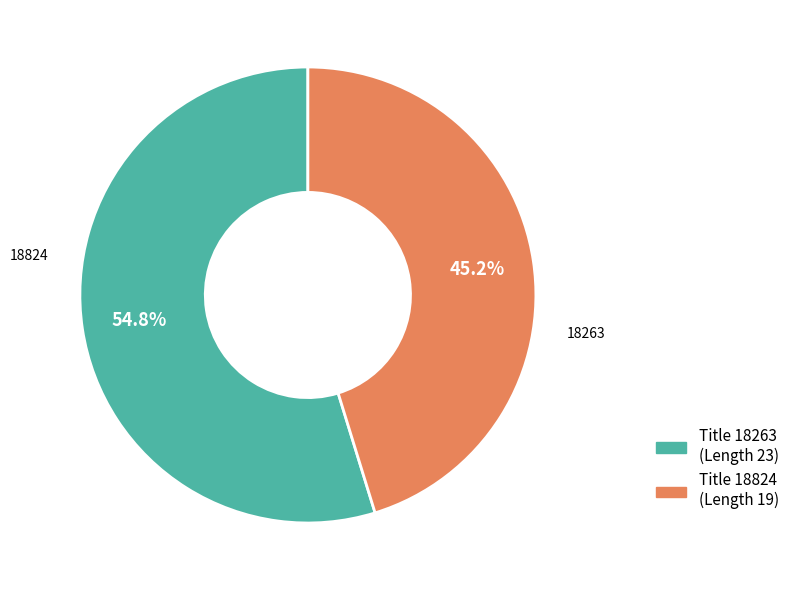

Is there any slice that represents more than half of the pie?

Yes